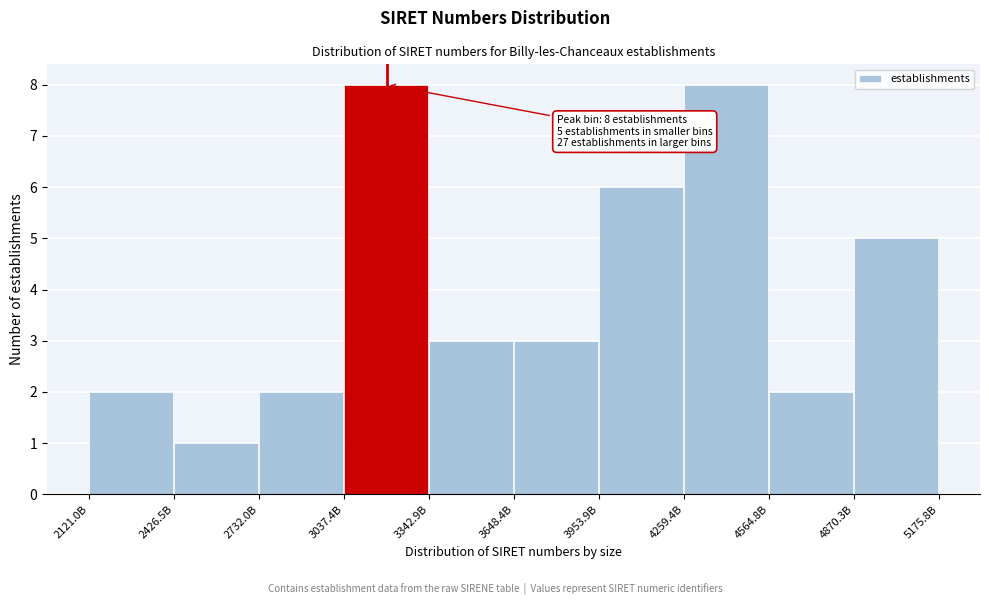

Reading left to right, what are all the values shown in this chart?

2	1	2	8	3	3	6	8	2	5